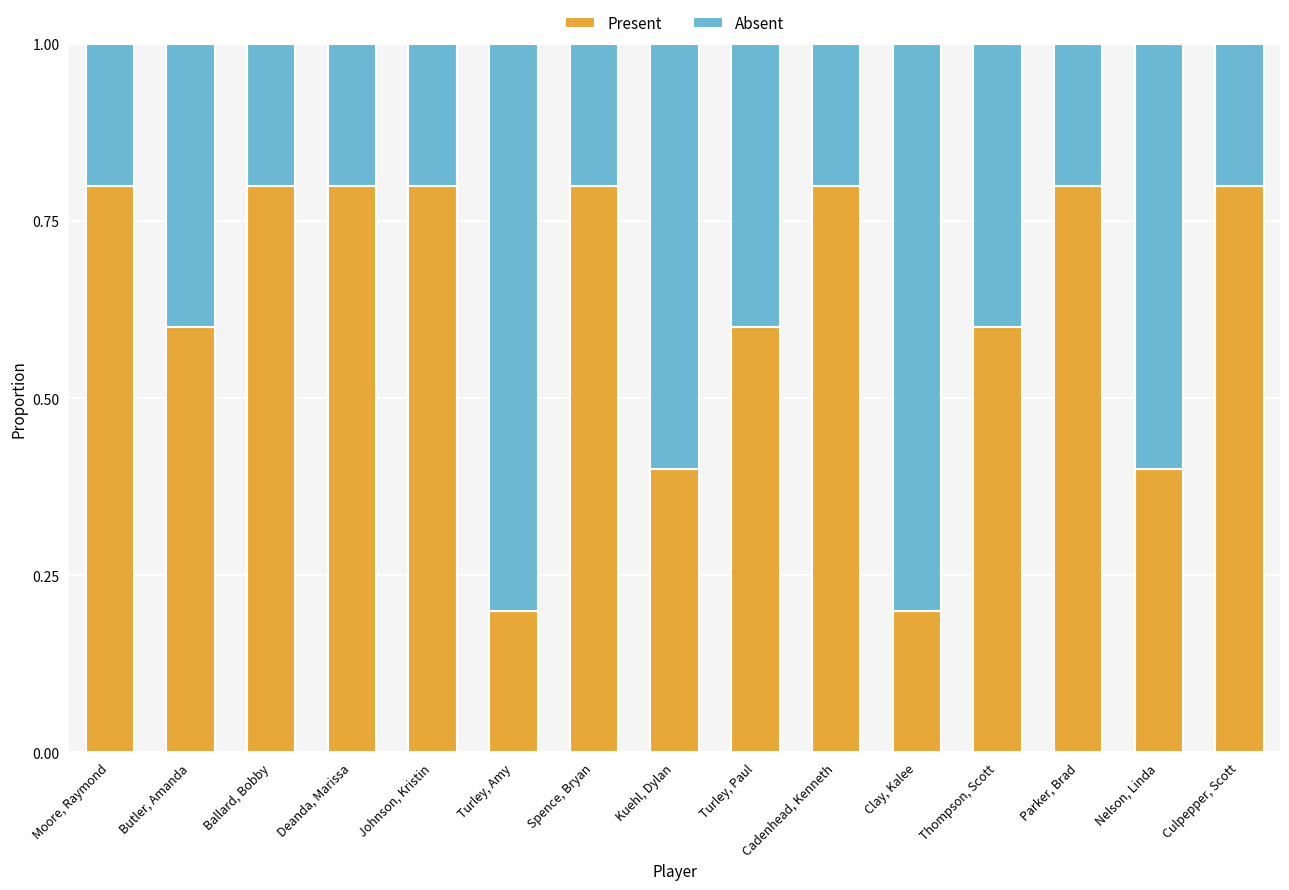

Count the Present values in the range 0 to 1.

15